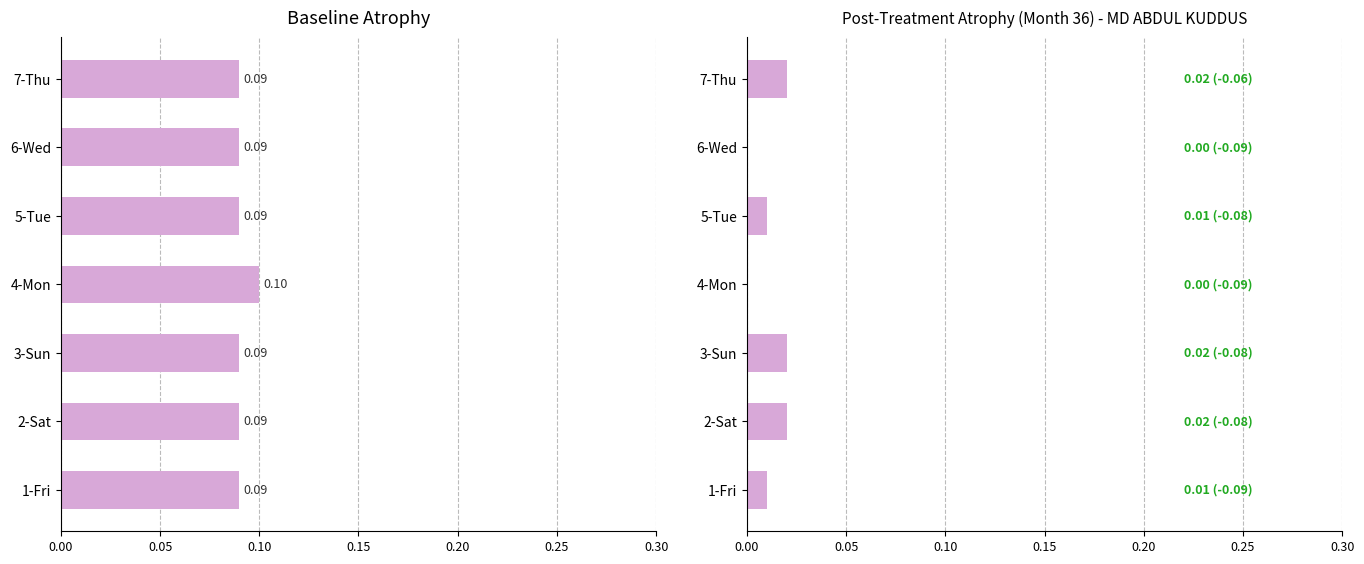

How many Baseline Overtime (hrs normalised) values are between 0 and 1?

7